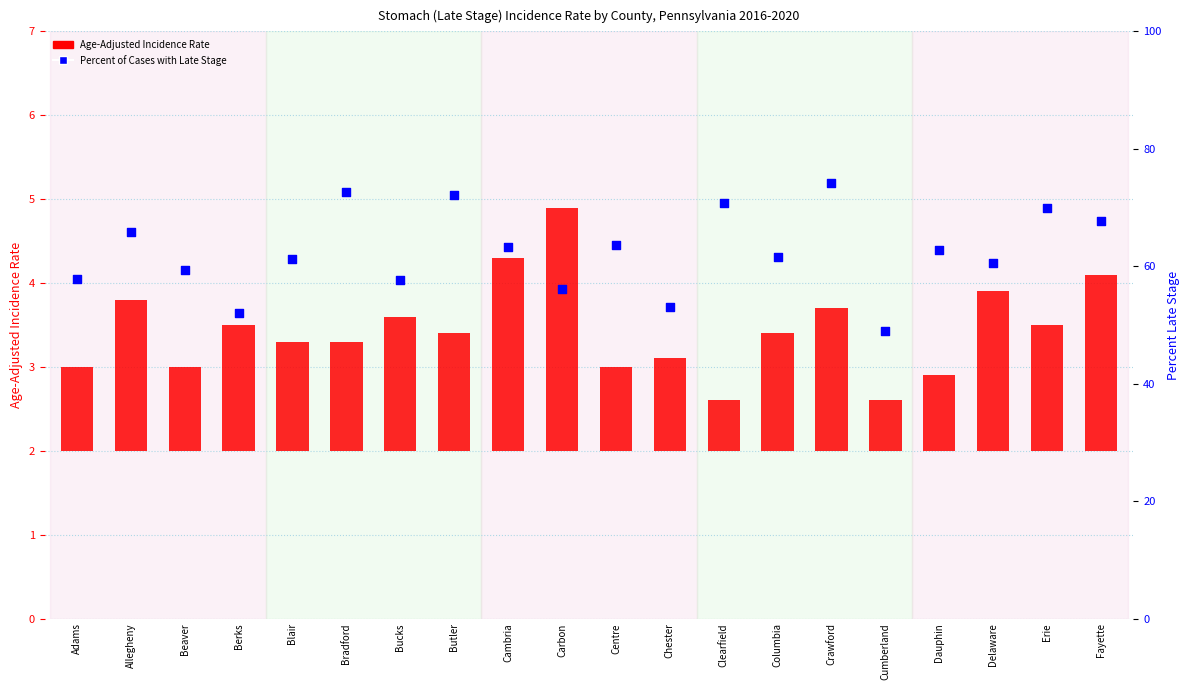

Which series has the largest total across all categories?

Percent of Cases with Late Stage